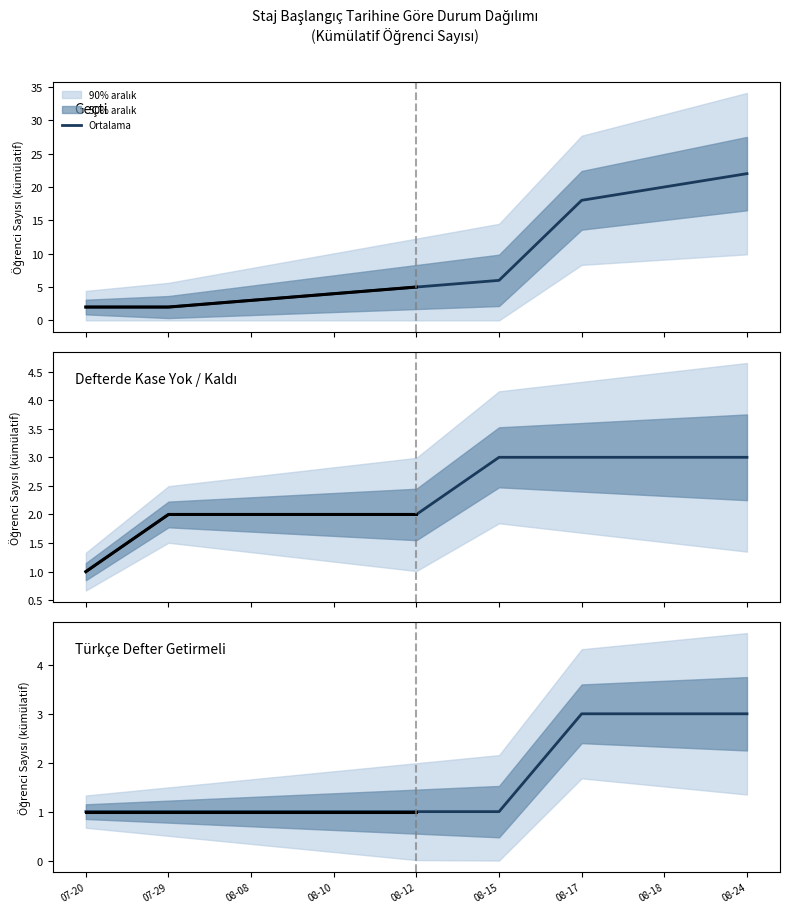

Does the chart display data point markers on the line(s)?

No